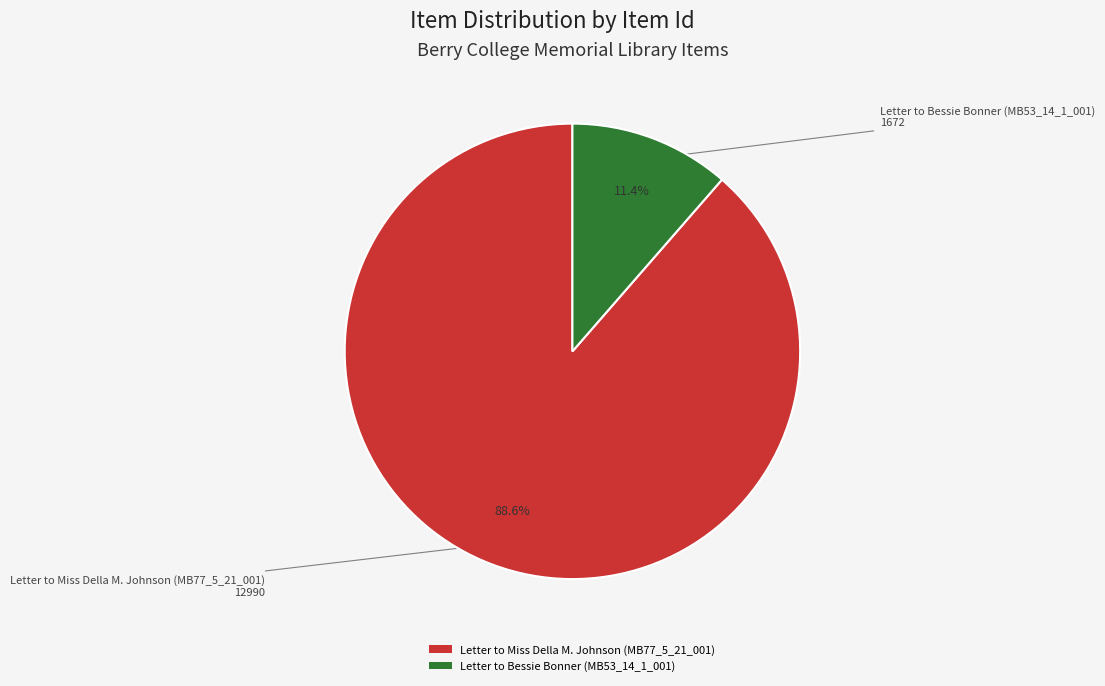

To the nearest percent, what percentage of the pie is Letter to Miss Della M. Johnson (MB77_5_21_001)?

89%